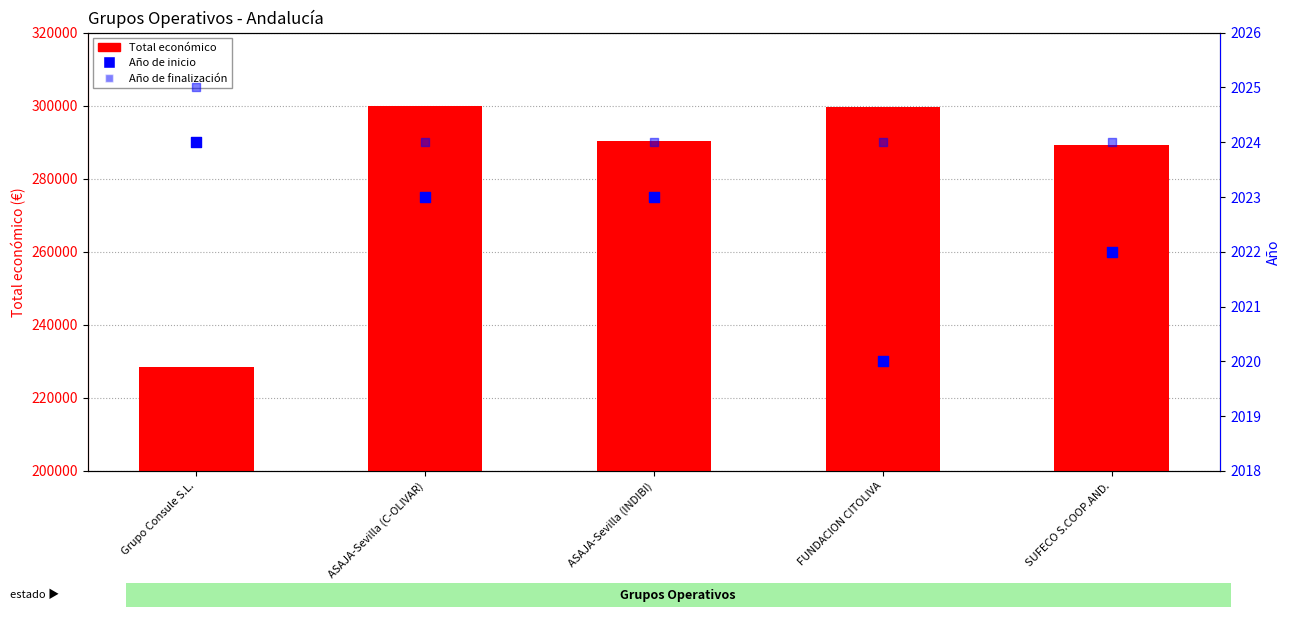

Which series contains the highest Y value?

Total económico